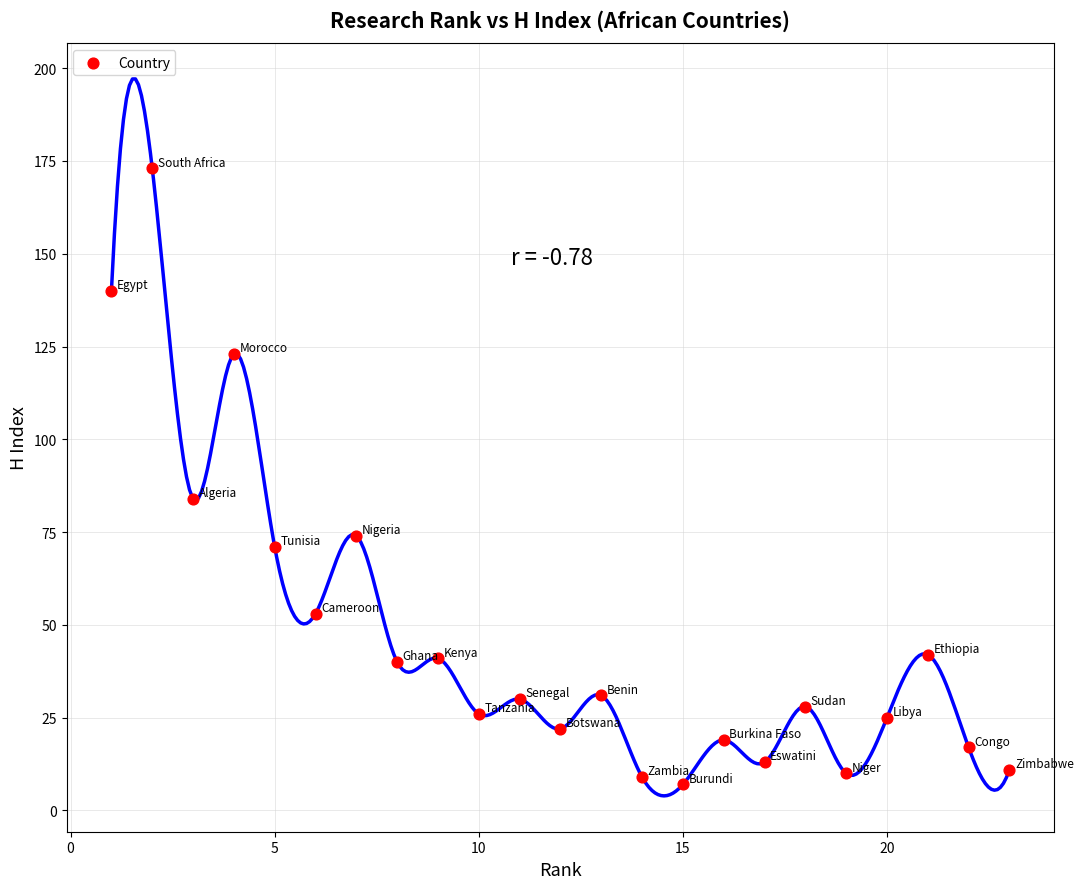

What Y value in the scatter plot is closest to 90?

84